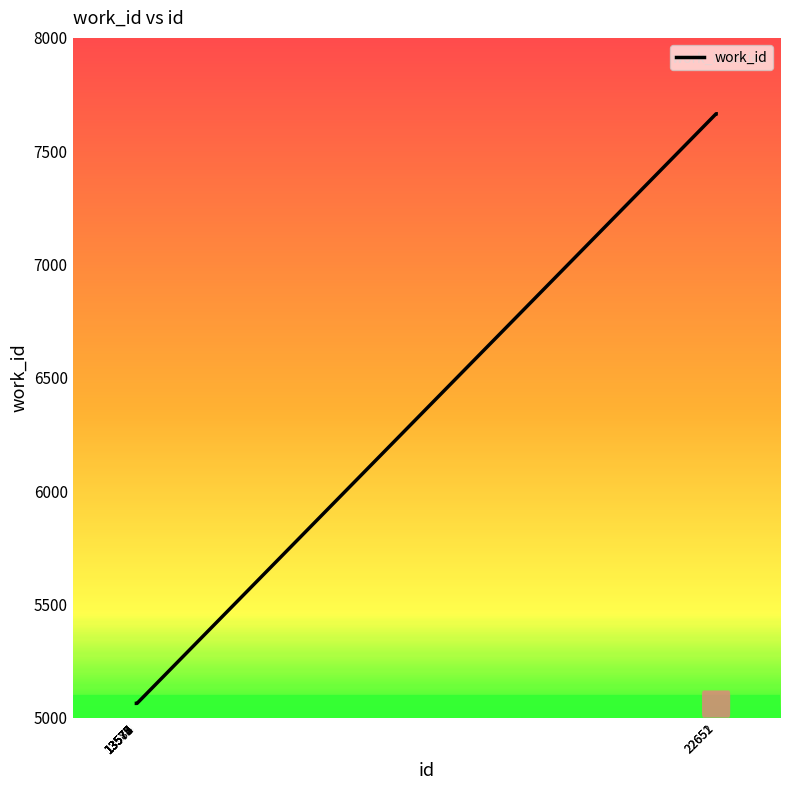

What is the difference between the maximum and minimum values?

2602